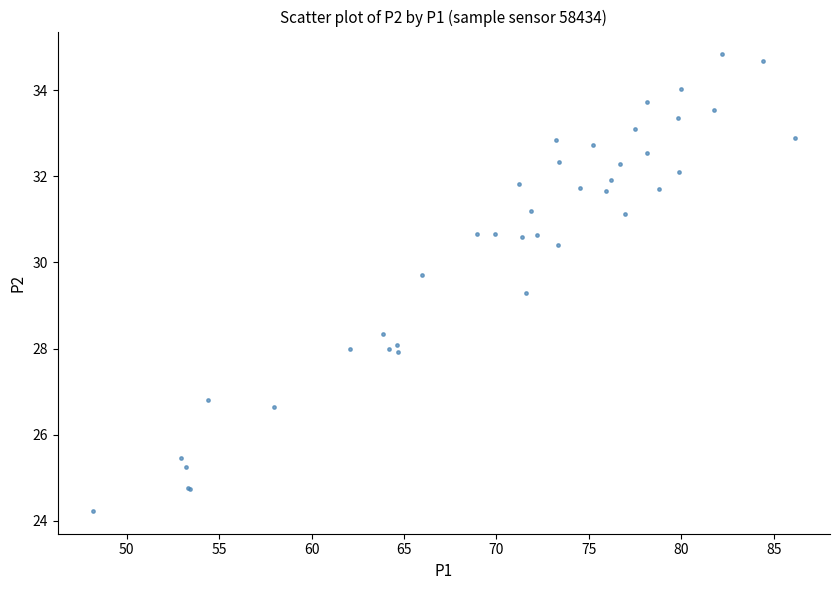

What Y value in the scatter plot is closest to 29?

29.3